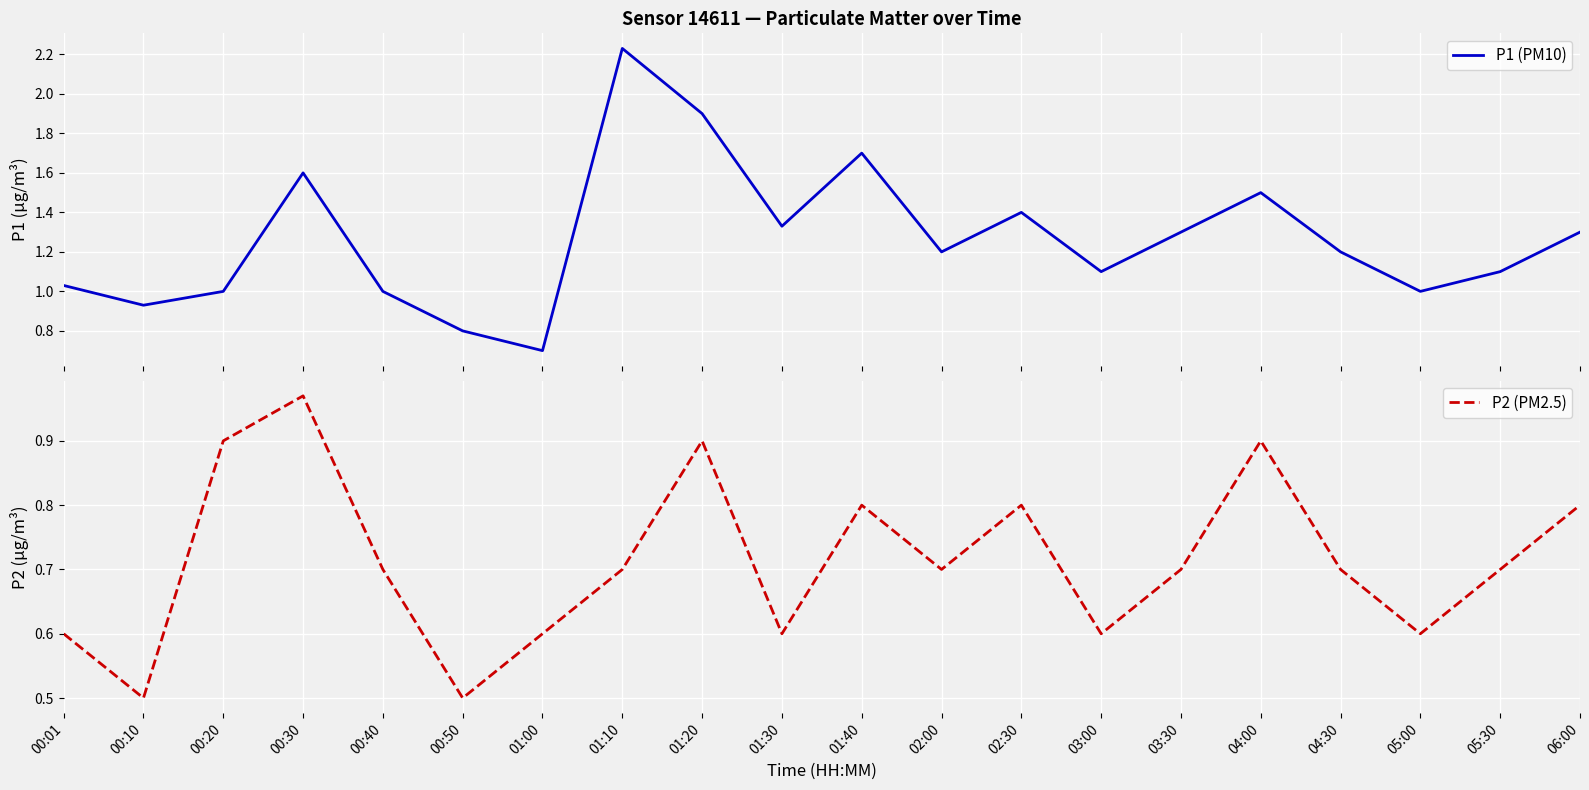

The P2 (PM2.5) series shows 0.4 at 01:10. True or false?

False